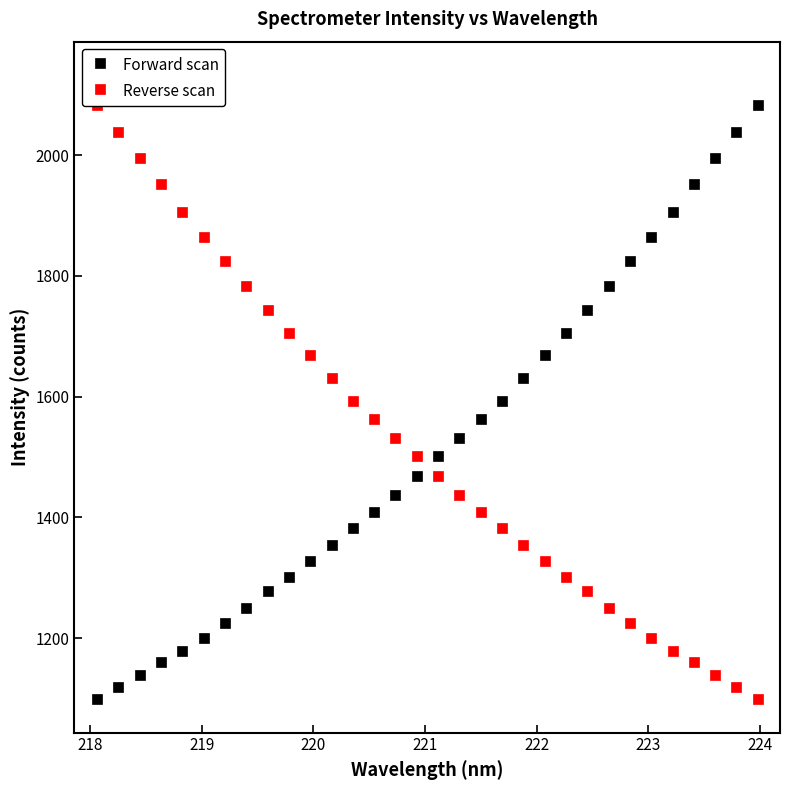

What is the minimum value for Forward scan?

1098.6